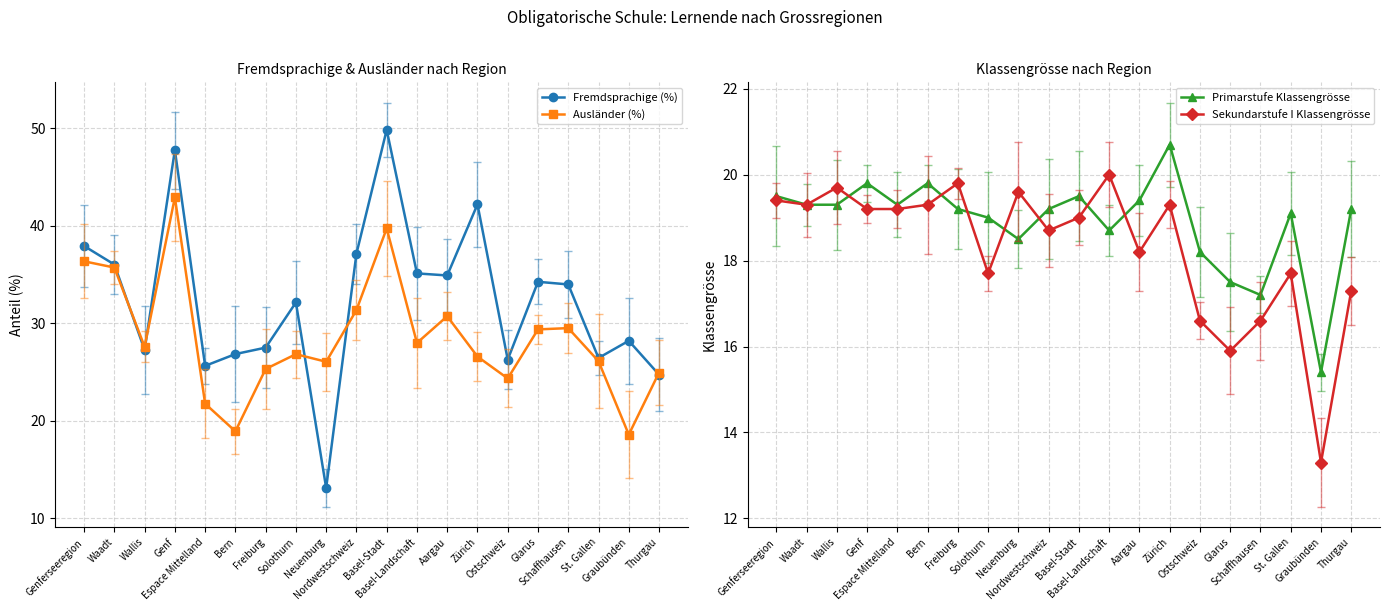

Where does the Primarstufe Klassengrösse series first go above 19?

Genferseeregion